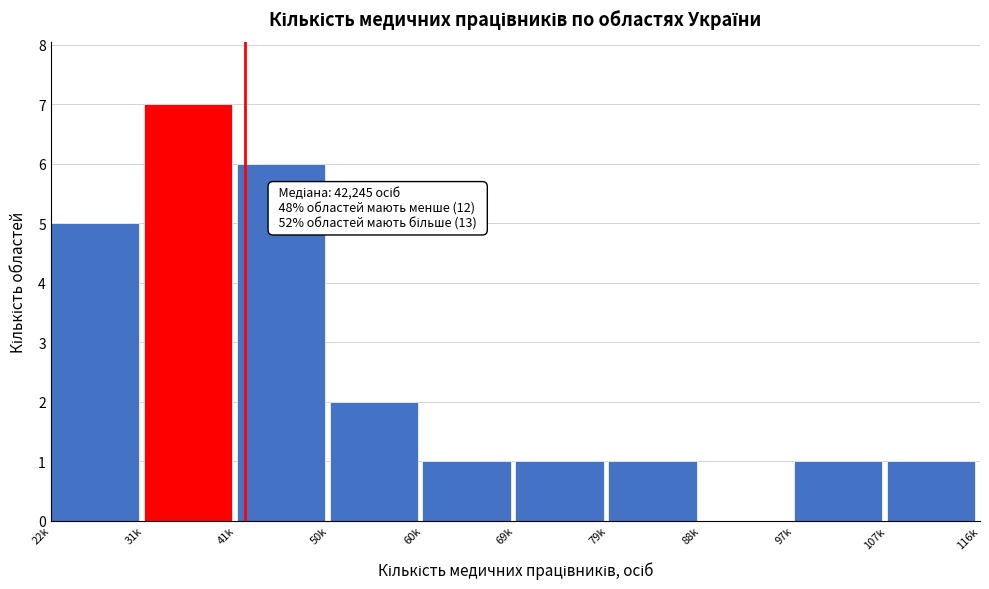

Reading left to right, list all the values displayed in this chart.

22k=5	31k=7	41k=6	50k=2	60k=1	69k=1	79k=1	88k=0	97k=1	107k=1